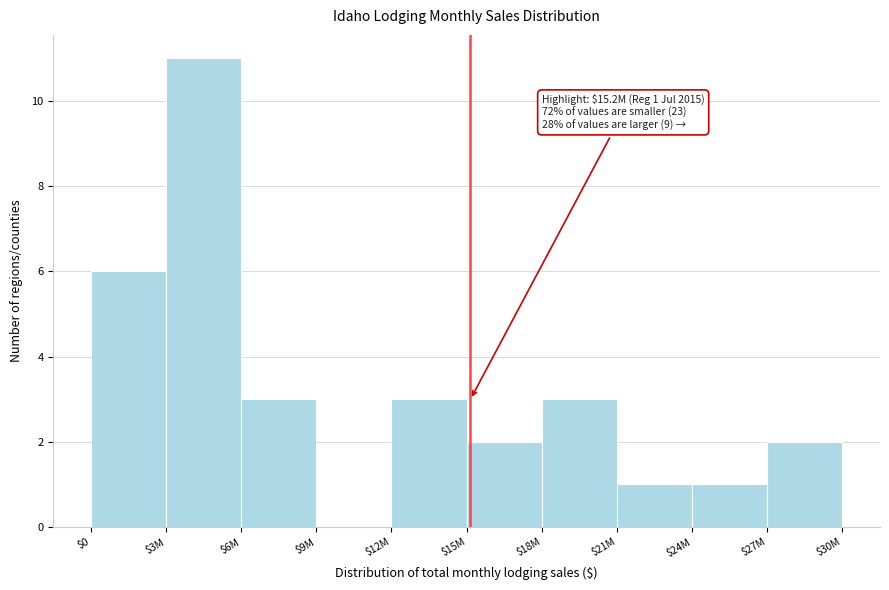

What is the maximum value shown in the chart?

11